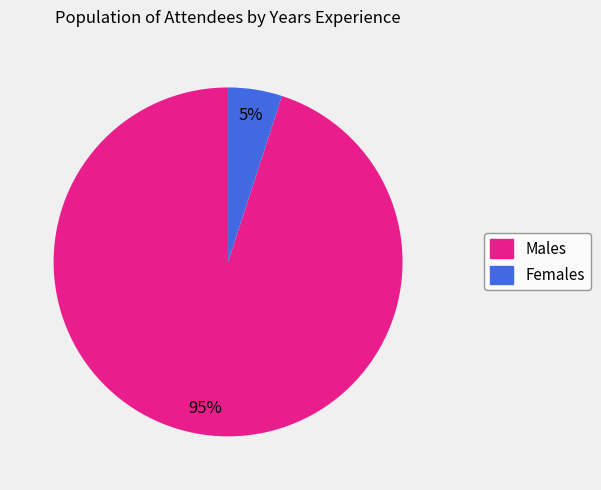

Does any single category account for the majority?

Yes